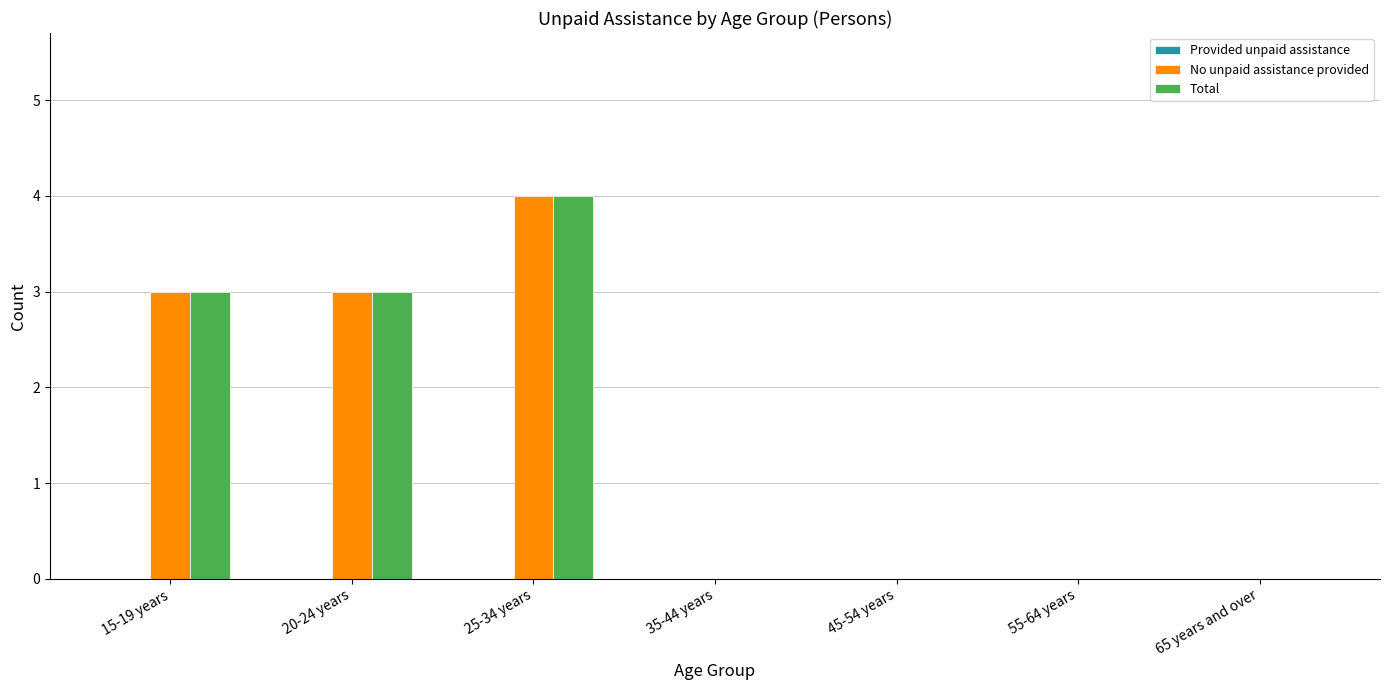

What is the highest value of the No unpaid assistance provided series?

4